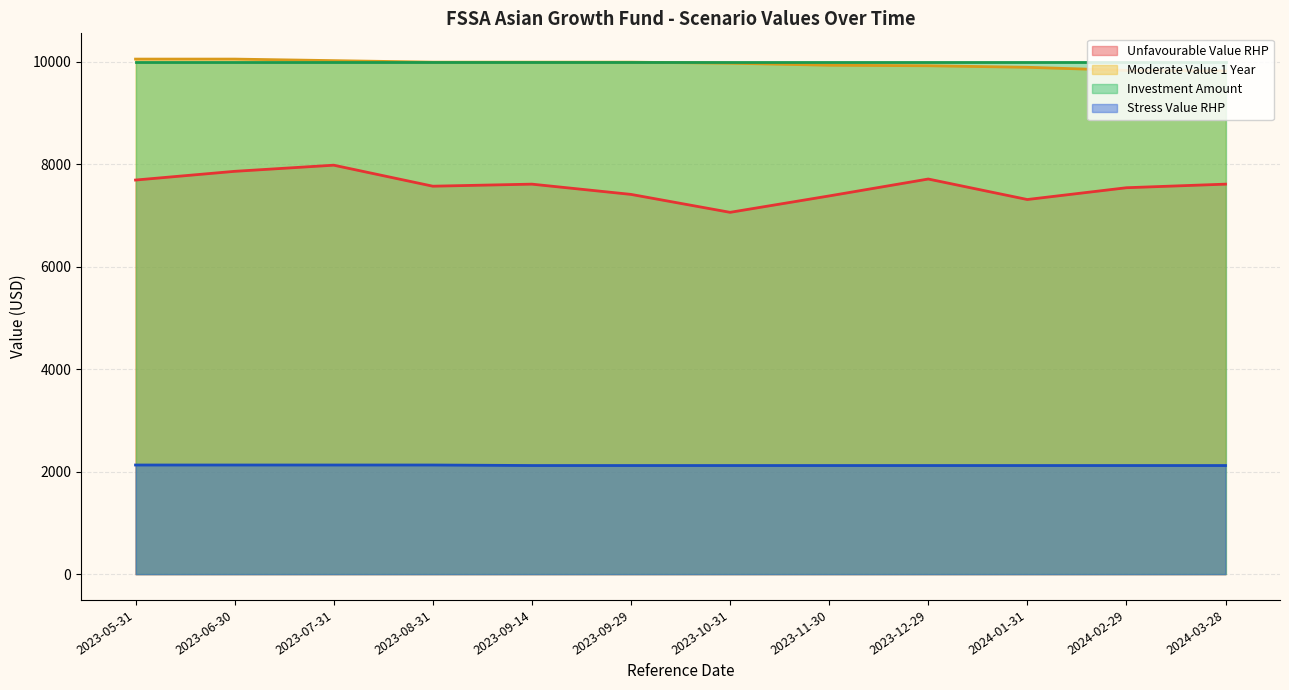

What is the difference between the highest and lowest values at 2023-09-14?

7880